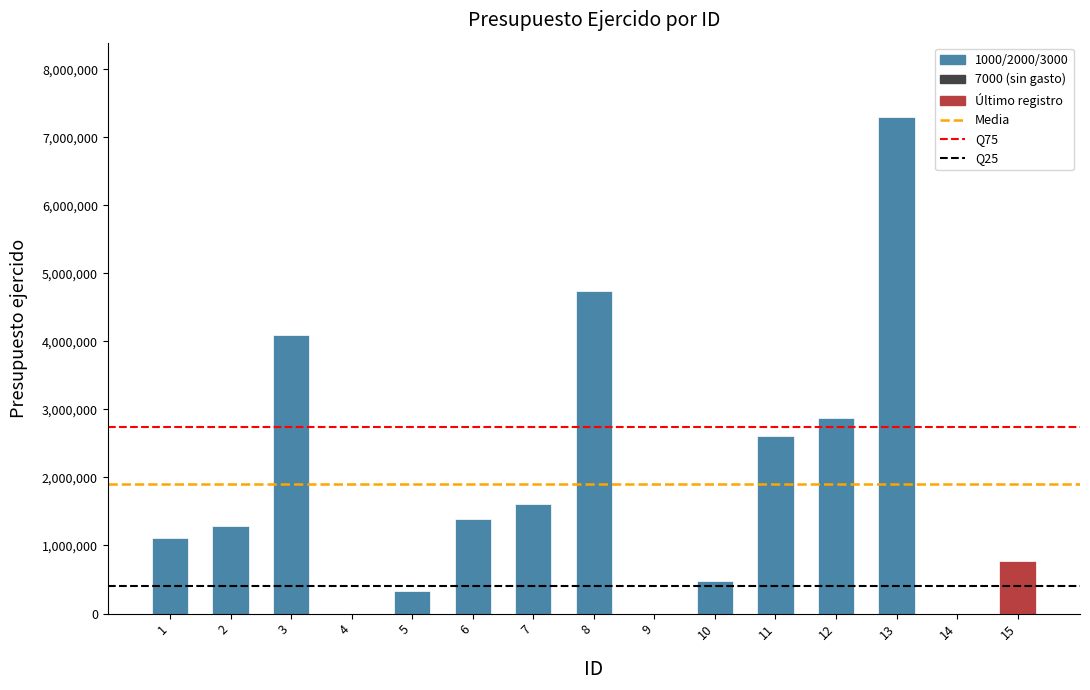

Where does the data first go above 1289632?

2